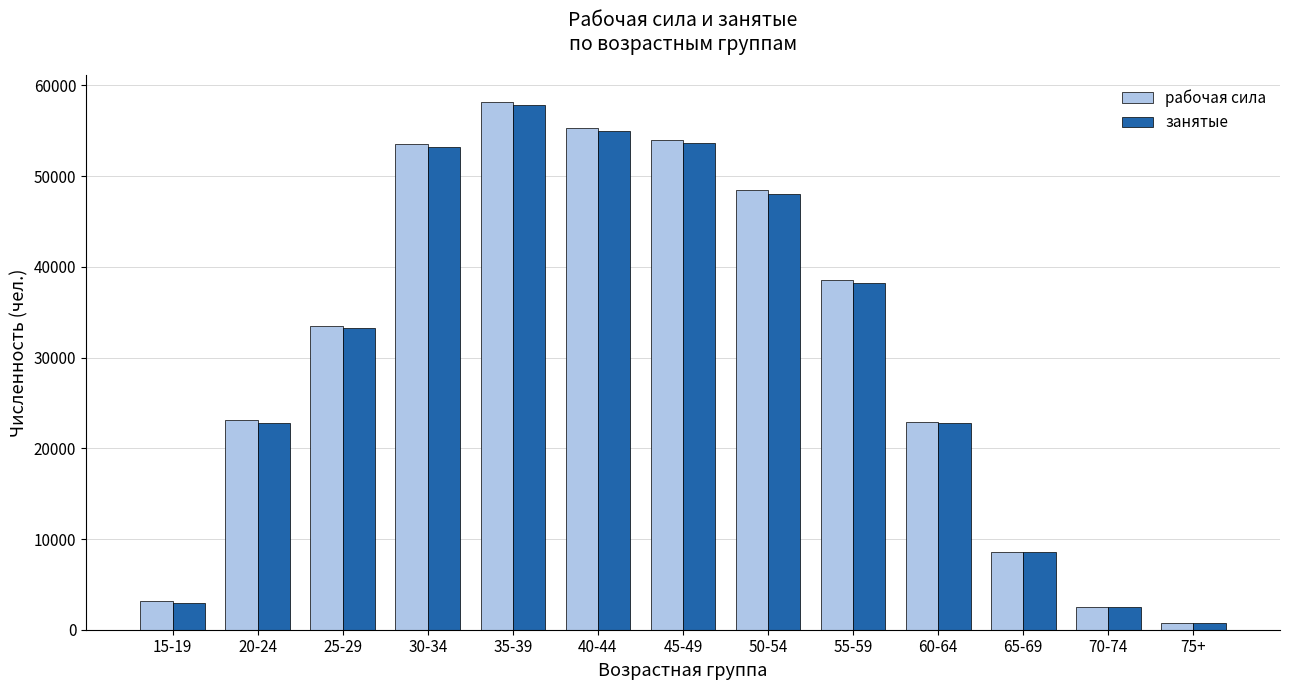

Read the занятые value at 65-69, to the nearest 50.

8550